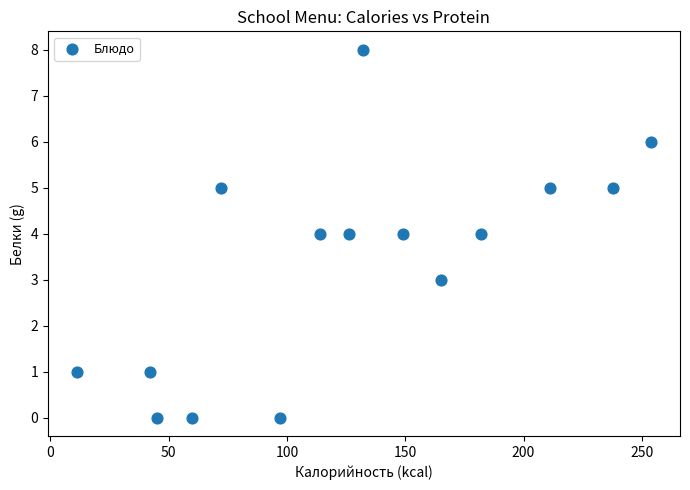

What is the range of X values (max minus min)?

243